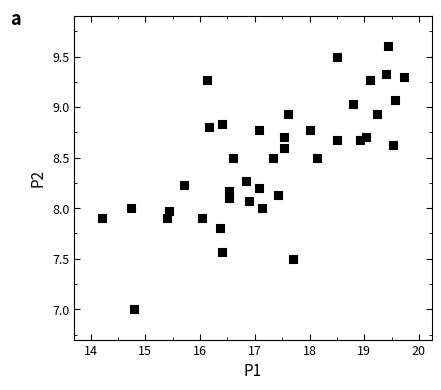

What is the range of Y values (max minus min)?

2.6